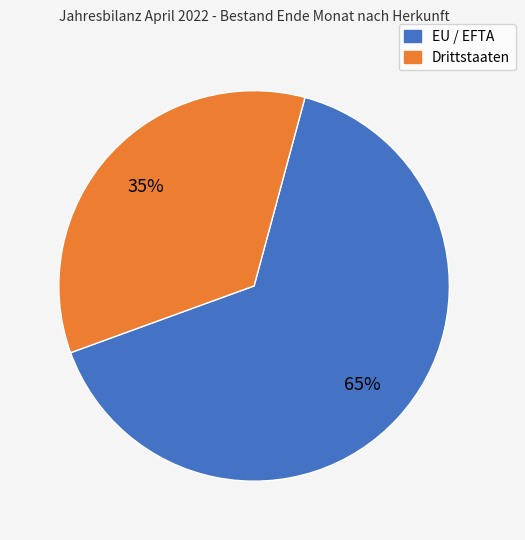

Is there a majority slice in this chart?

Yes